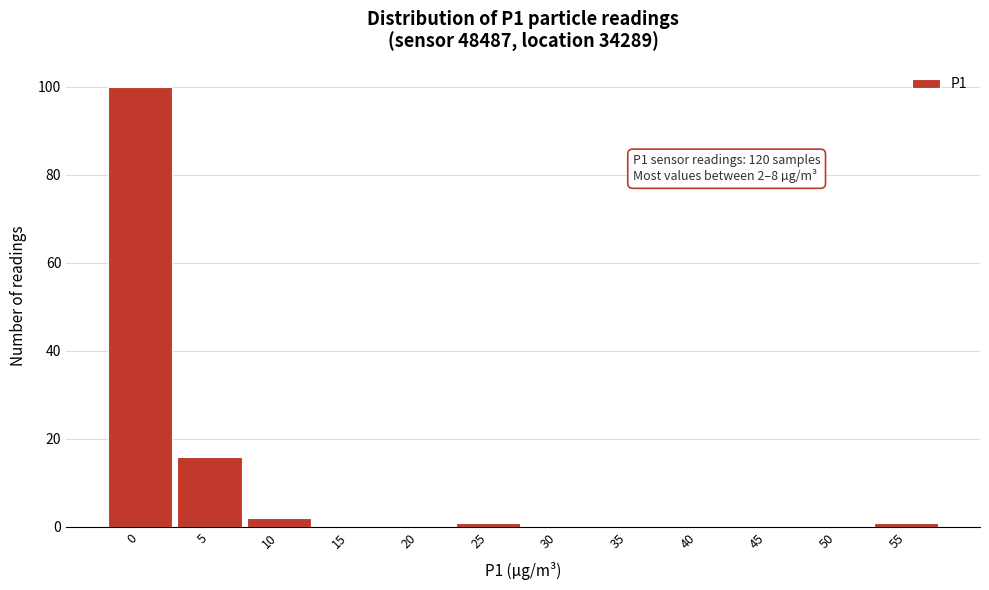

Reading right to left, transcribe all the data shown in this chart.

55=1	50=0	45=0	40=0	35=0	30=0	25=1	20=0	15=0	10=2	5=16	0=100